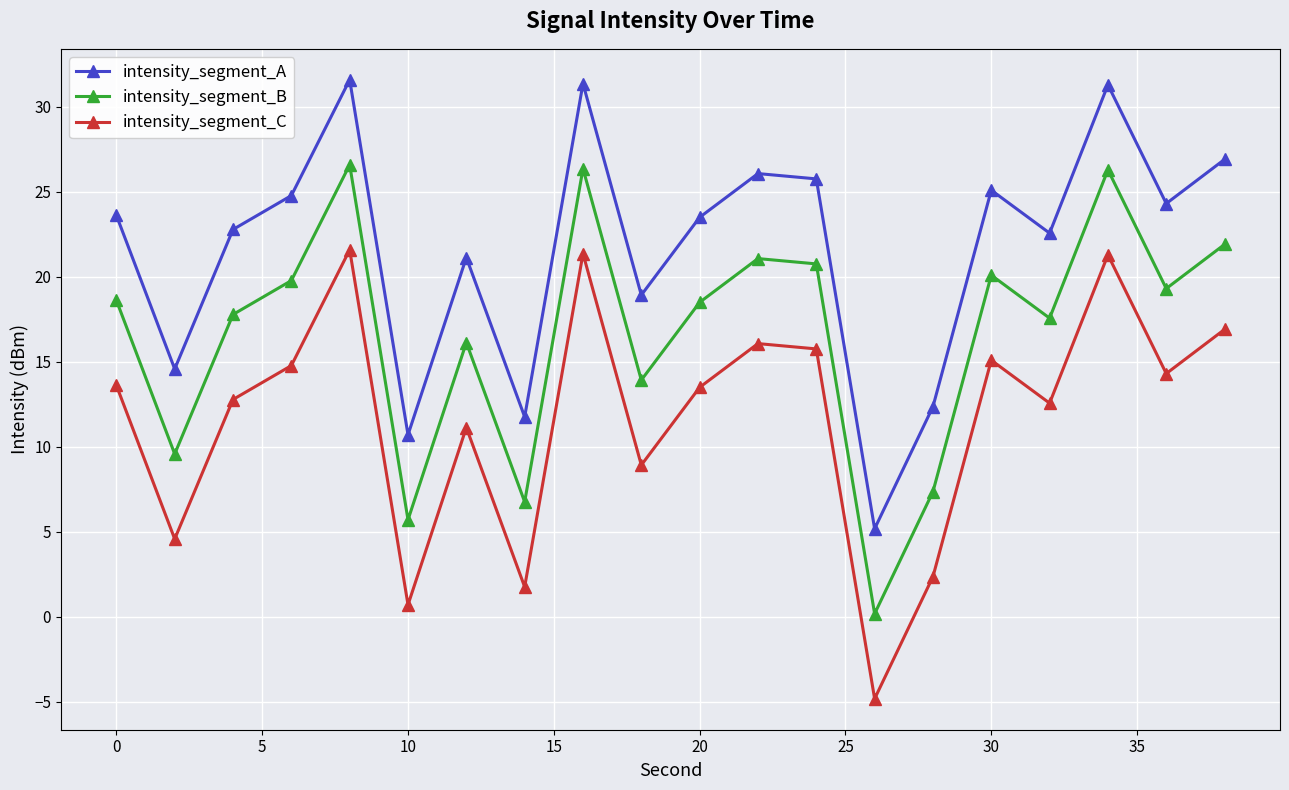

Rank the series by their average value, from lowest to highest.

intensity_segment_C, intensity_segment_B, intensity_segment_A